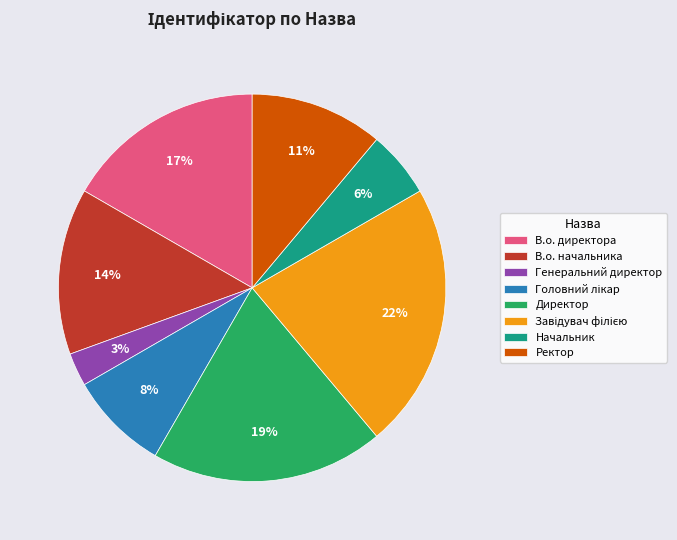

To the nearest percent, what percentage of the pie is Ректор?

11%